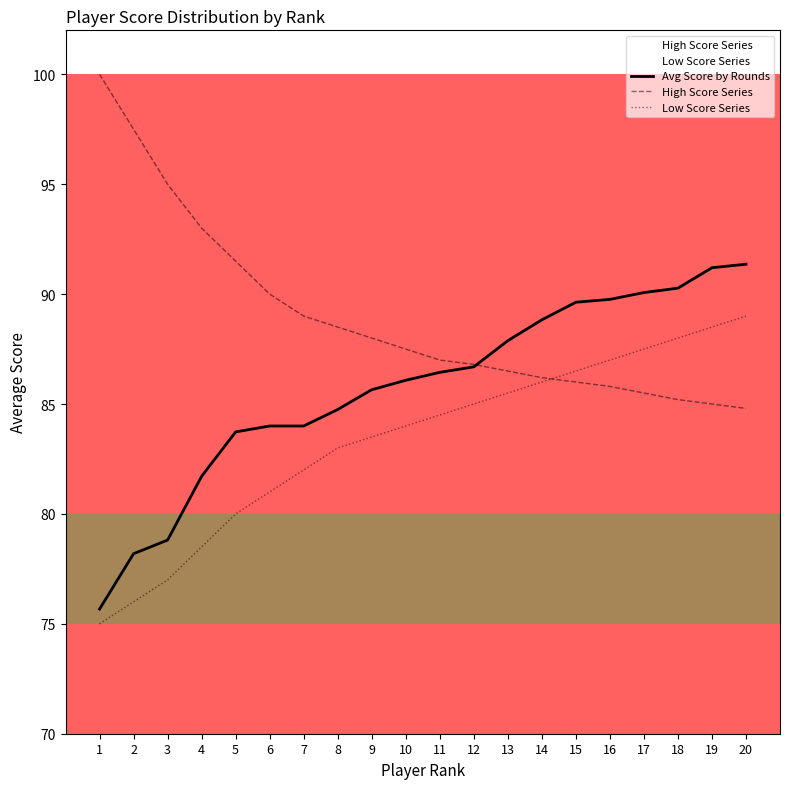

What is the sum of all Avg Score by Rounds values?

1714.7